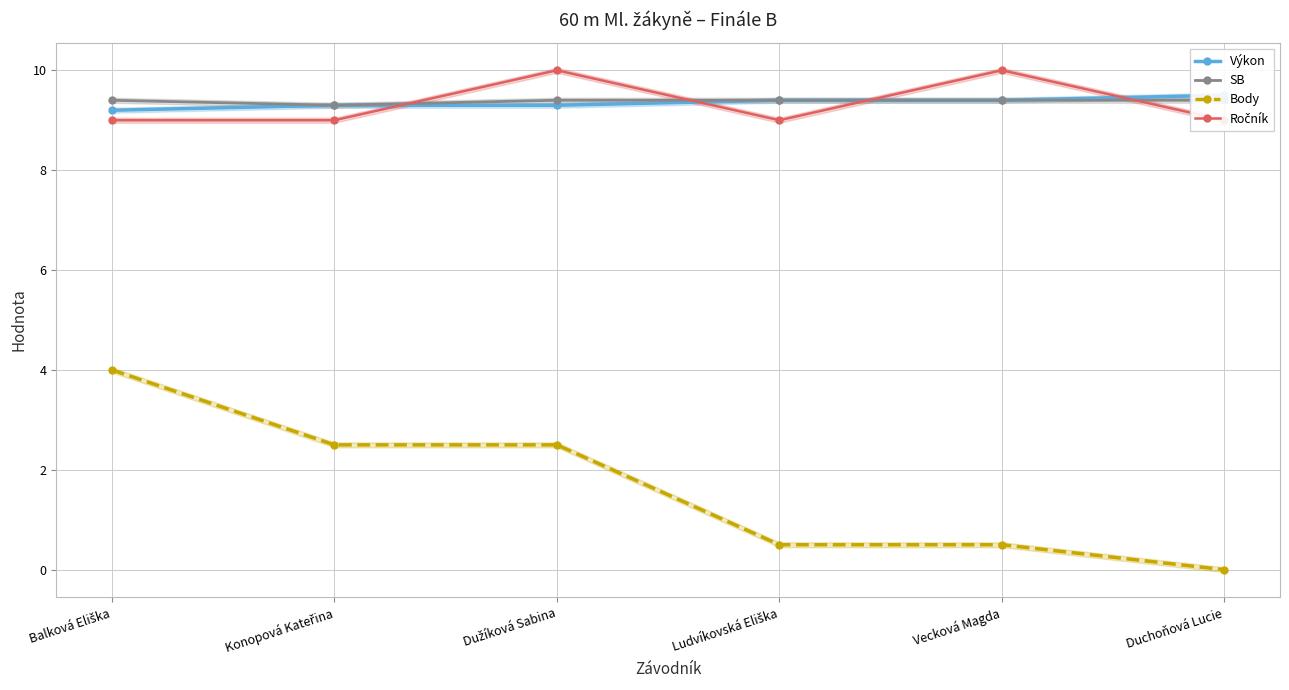

Reading left to right, transcribe all the data shown in this chart.

Výkon: 9.2	9.3	9.3	9.4	9.4	9.5
SB: 9.4	9.3	9.4	9.4	9.4	9.4
Body: 4.0	2.5	2.5	0.5	0.5	0.0
Ročník: 9.0	9.0	10.0	9.0	10.0	9.0